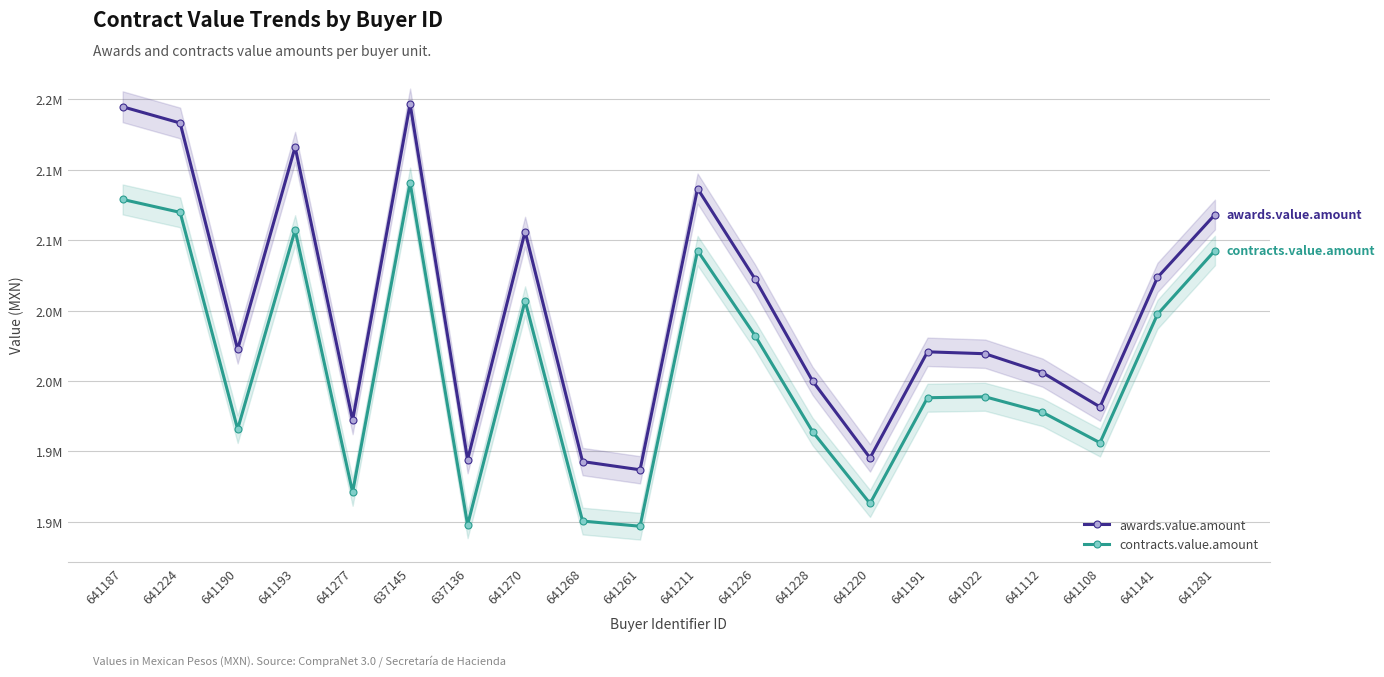

How many lines are shown in the chart?

2